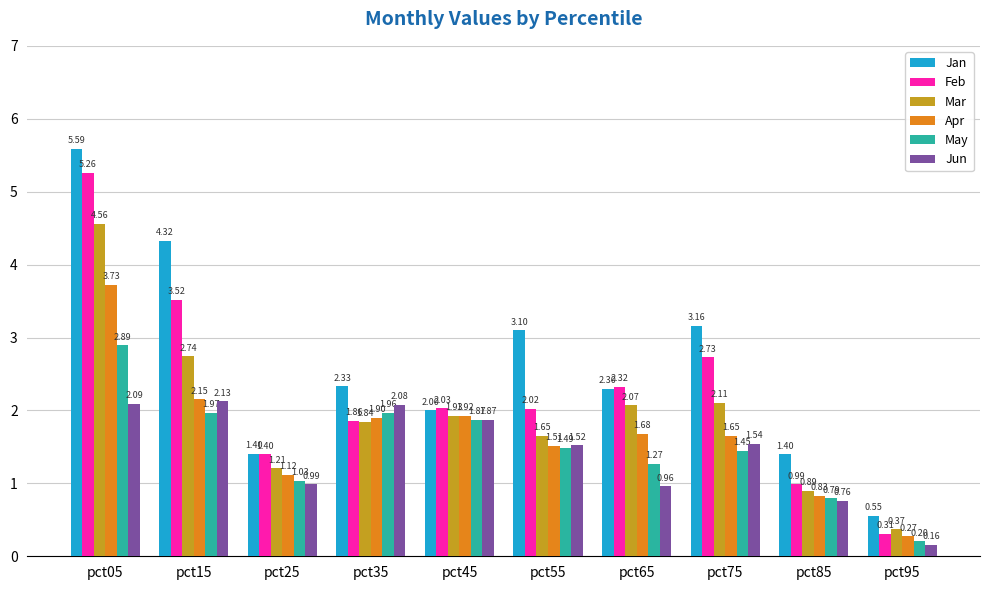

Is the value of Mar at pct35 greater than the value of Jan at pct55?

No